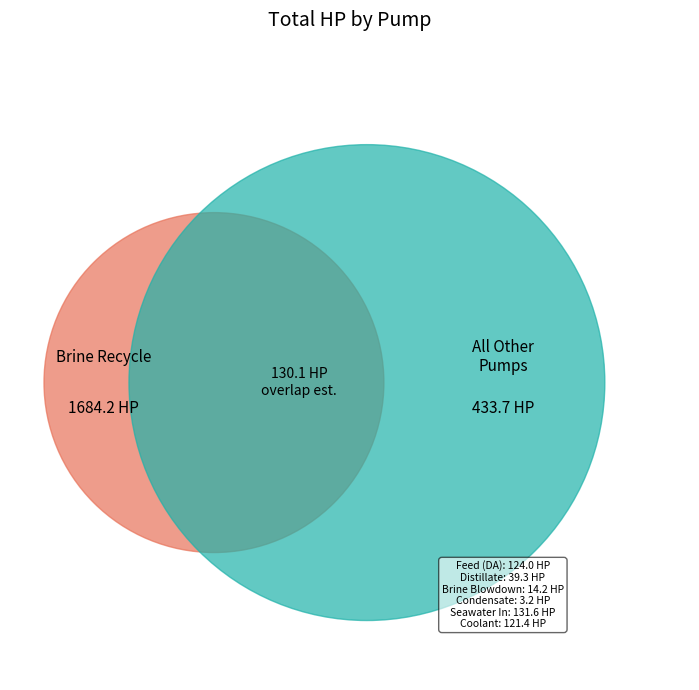

Count the number of slices in the pie.

7